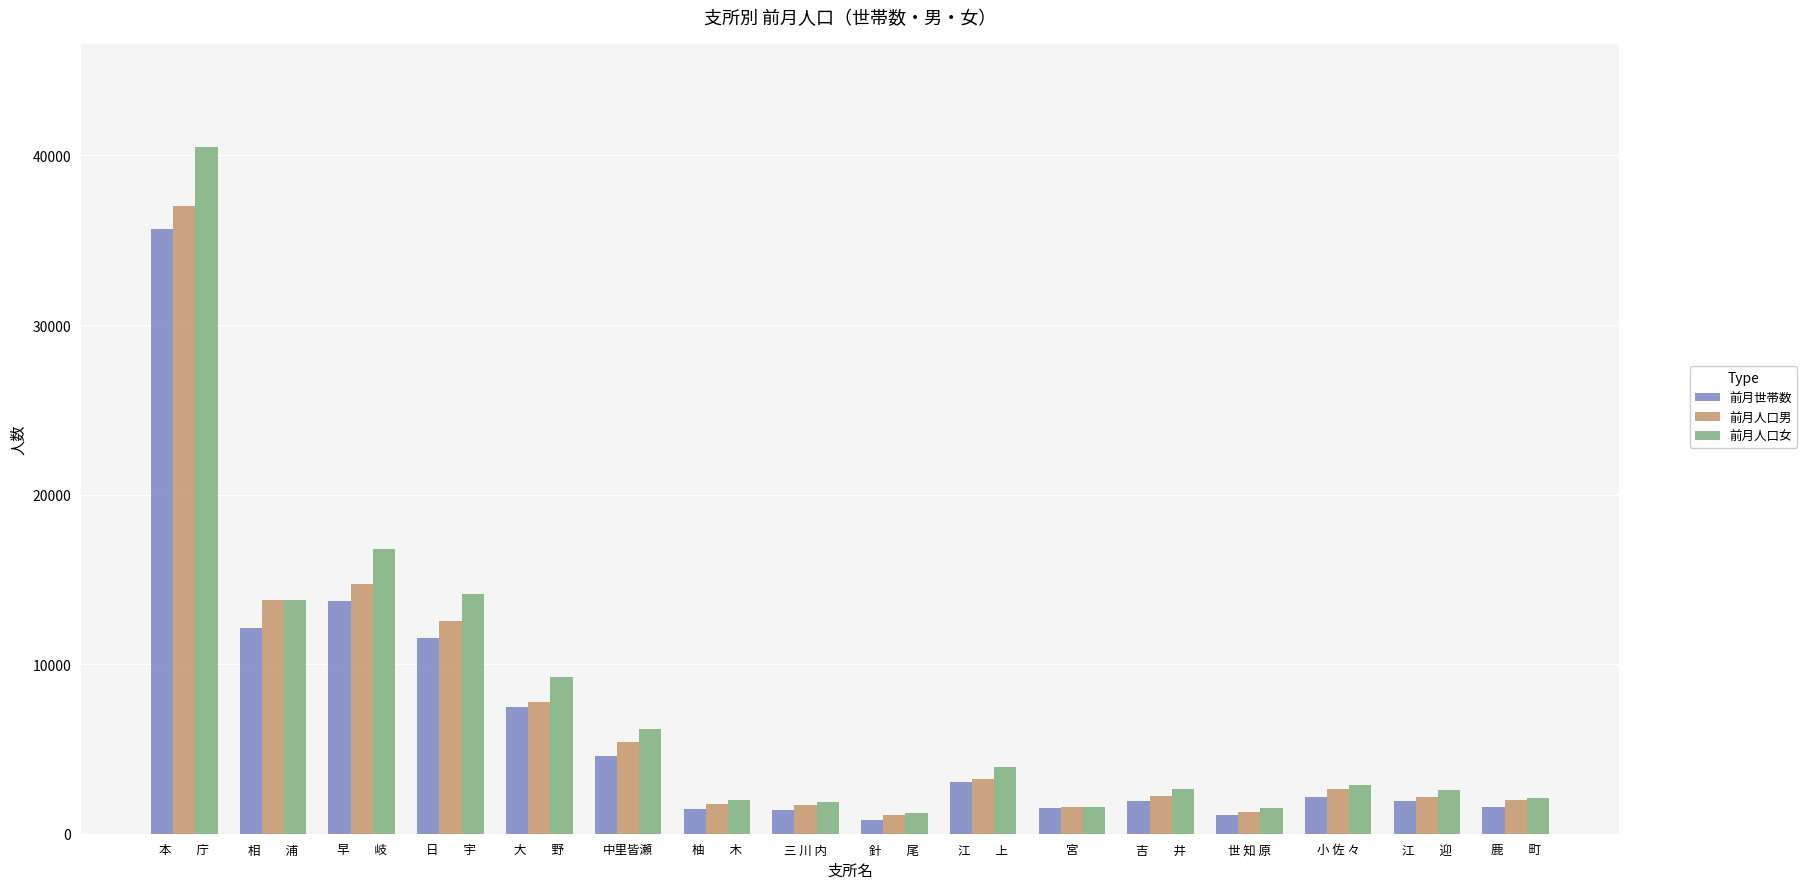

What is the maximum value shown in the chart?

40508